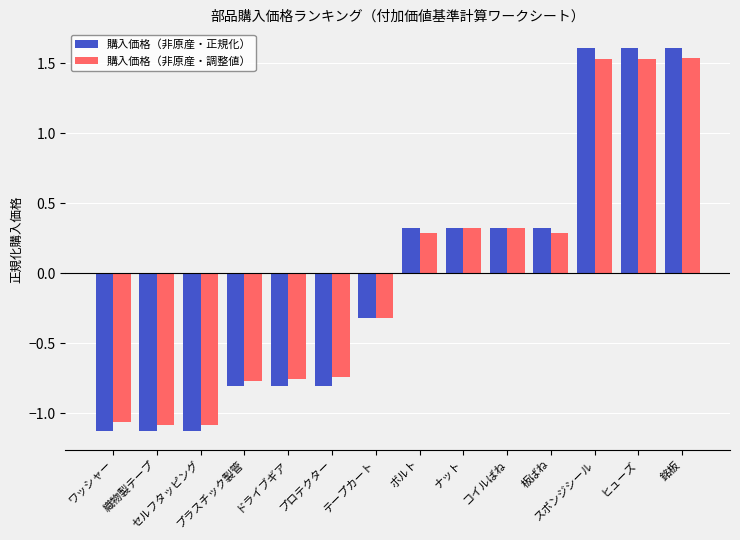

At which label does 購入価格（非原産・正規化） first exceed 0?

ボルト